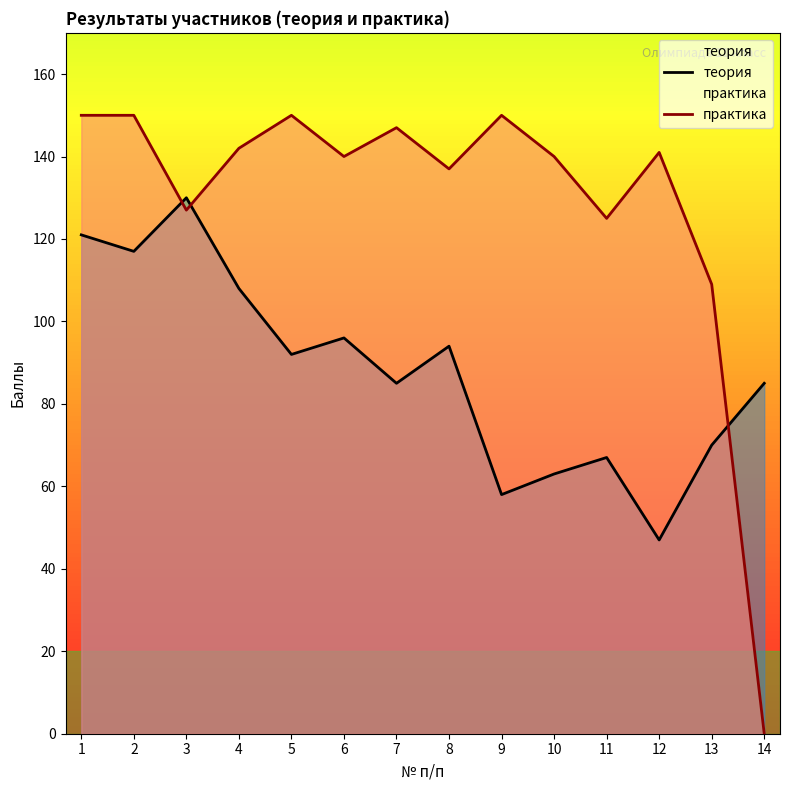

Which series has the widest spread of values?

практика